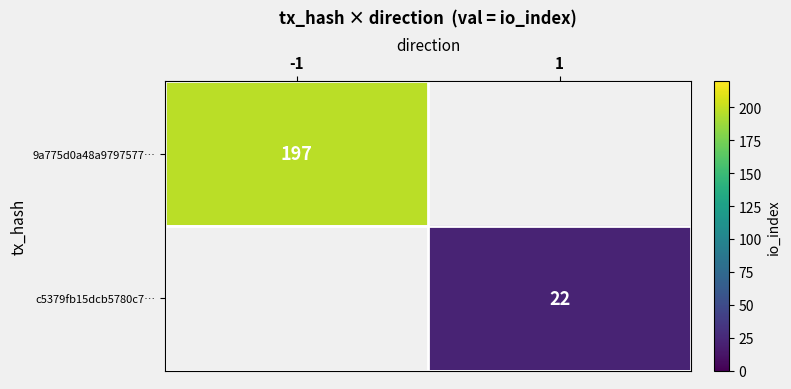

How many categories are shown in the chart?

2